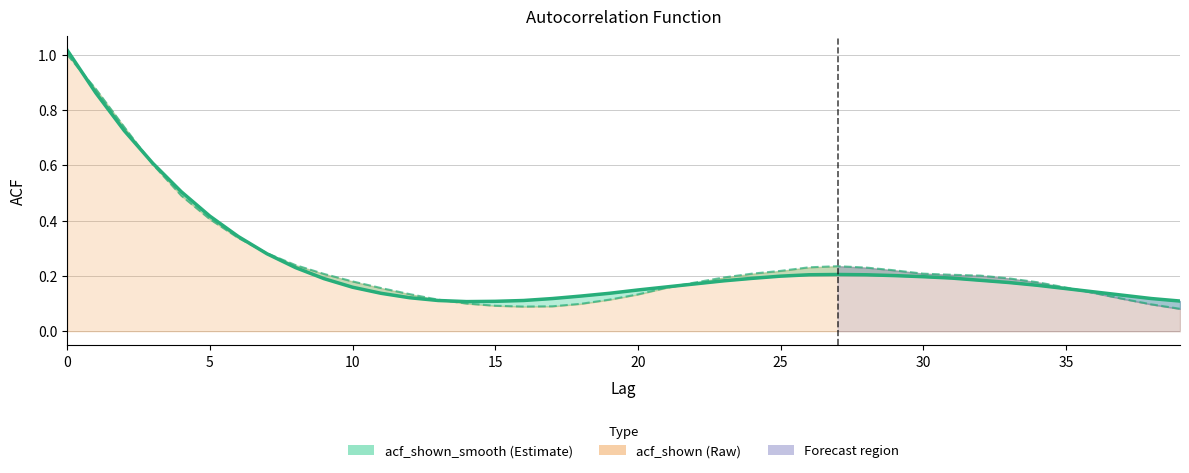

At how many categories does at least one series exceed 0?

40